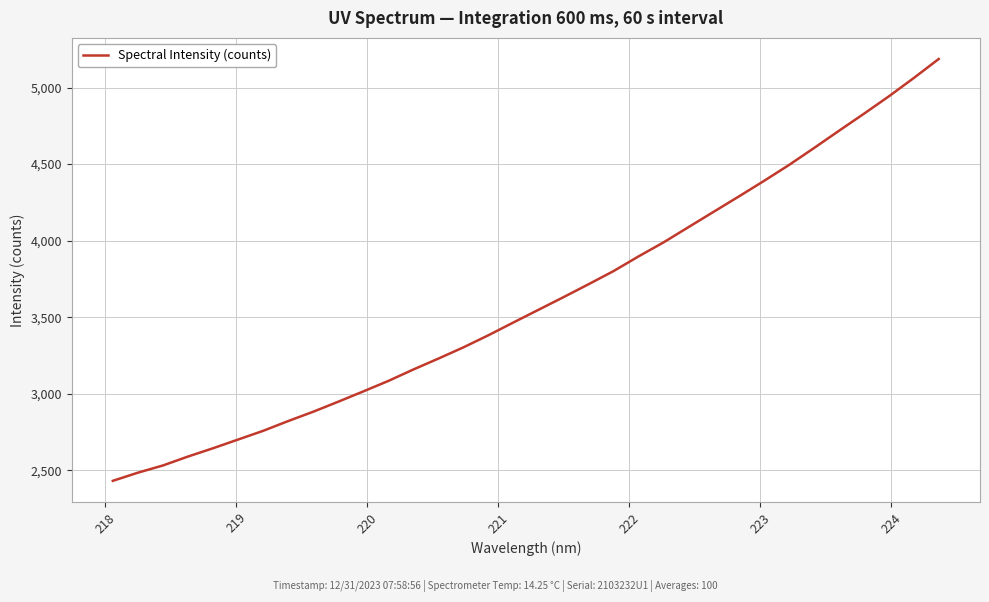

What is the minimum value shown in the chart?

2431.8